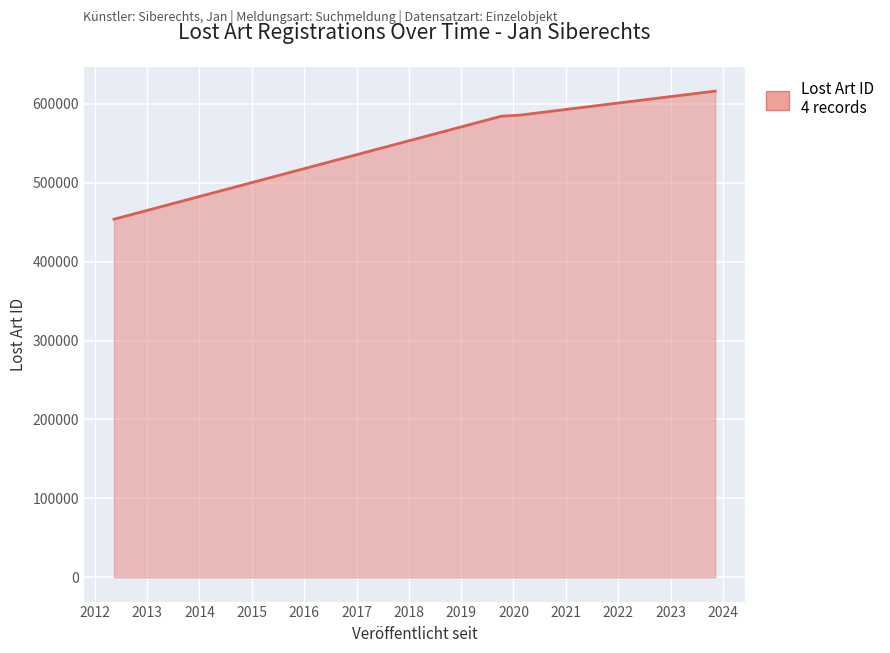

What is the greatest value displayed?

616196